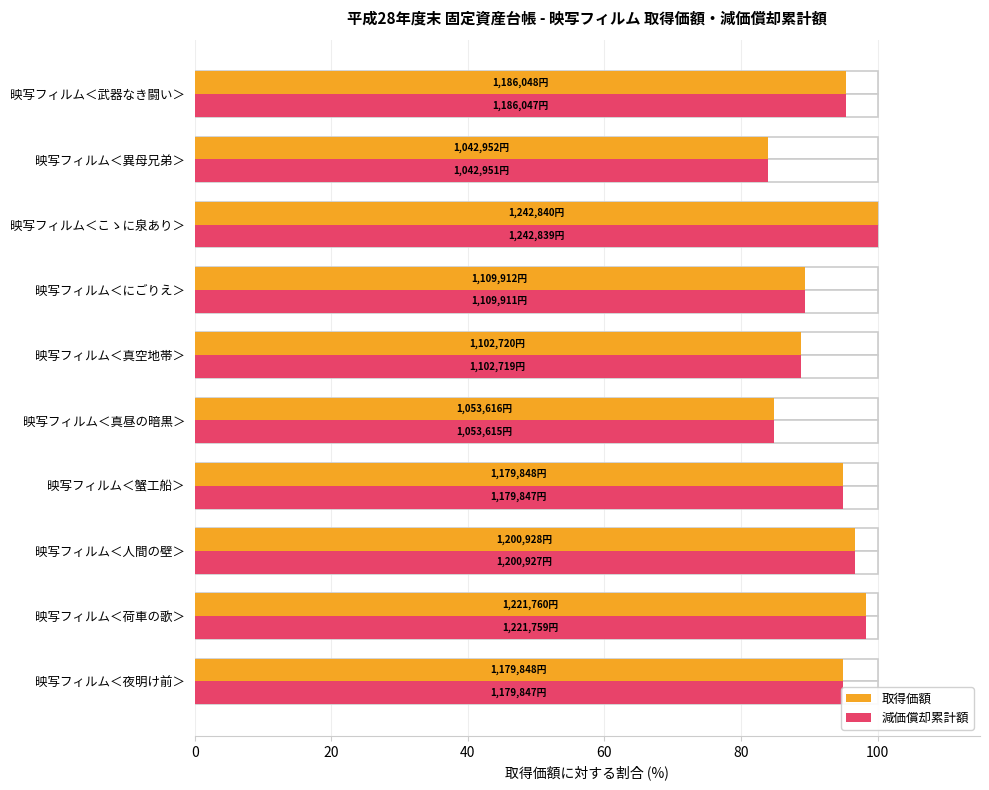

Which series has the widest spread of values?

取得価額